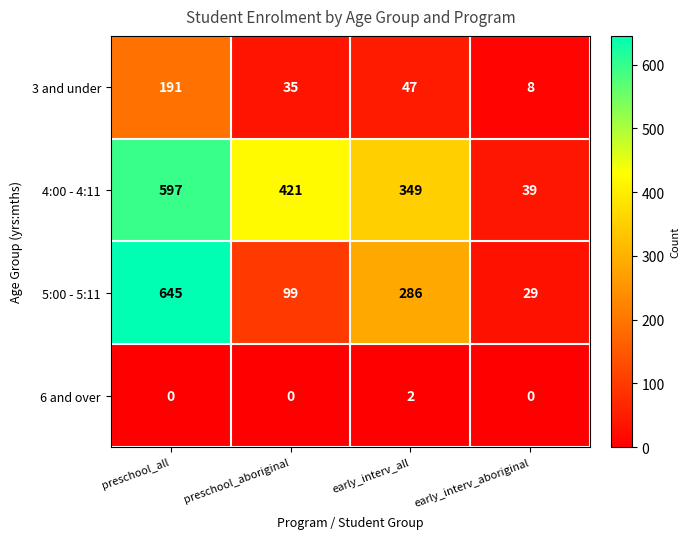

What is the sum of all 3 and under values?

281